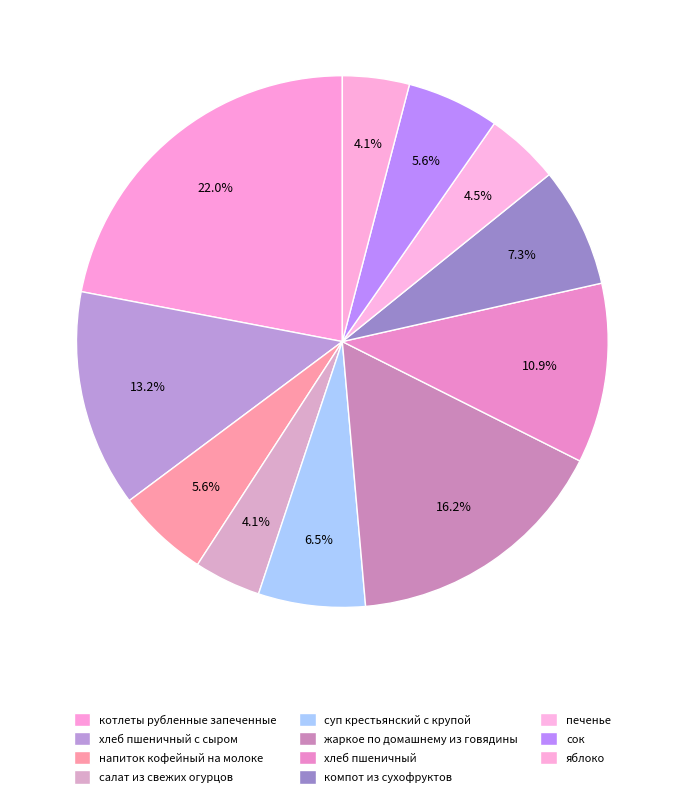

Count the number of slices in the pie.

11